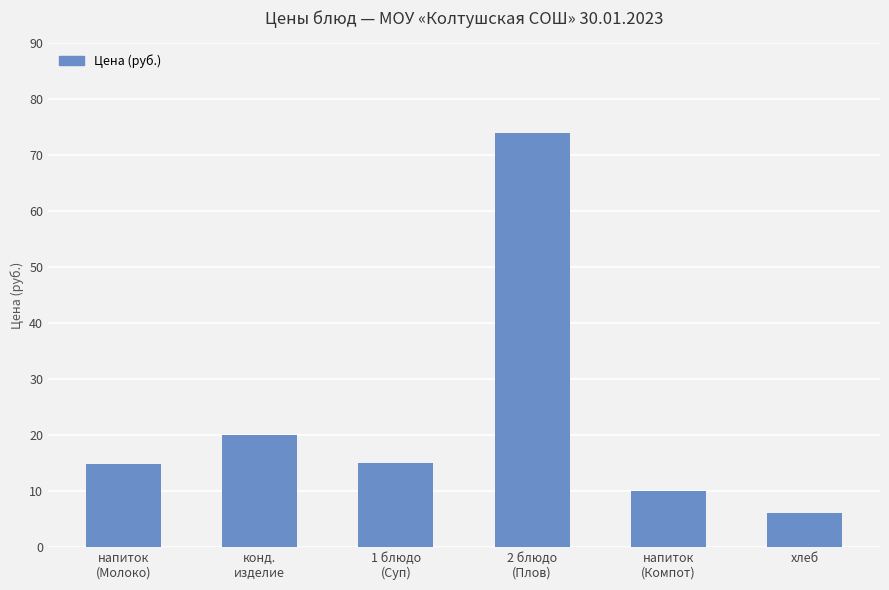

Which label corresponds to the smallest value in the chart?

хлеб